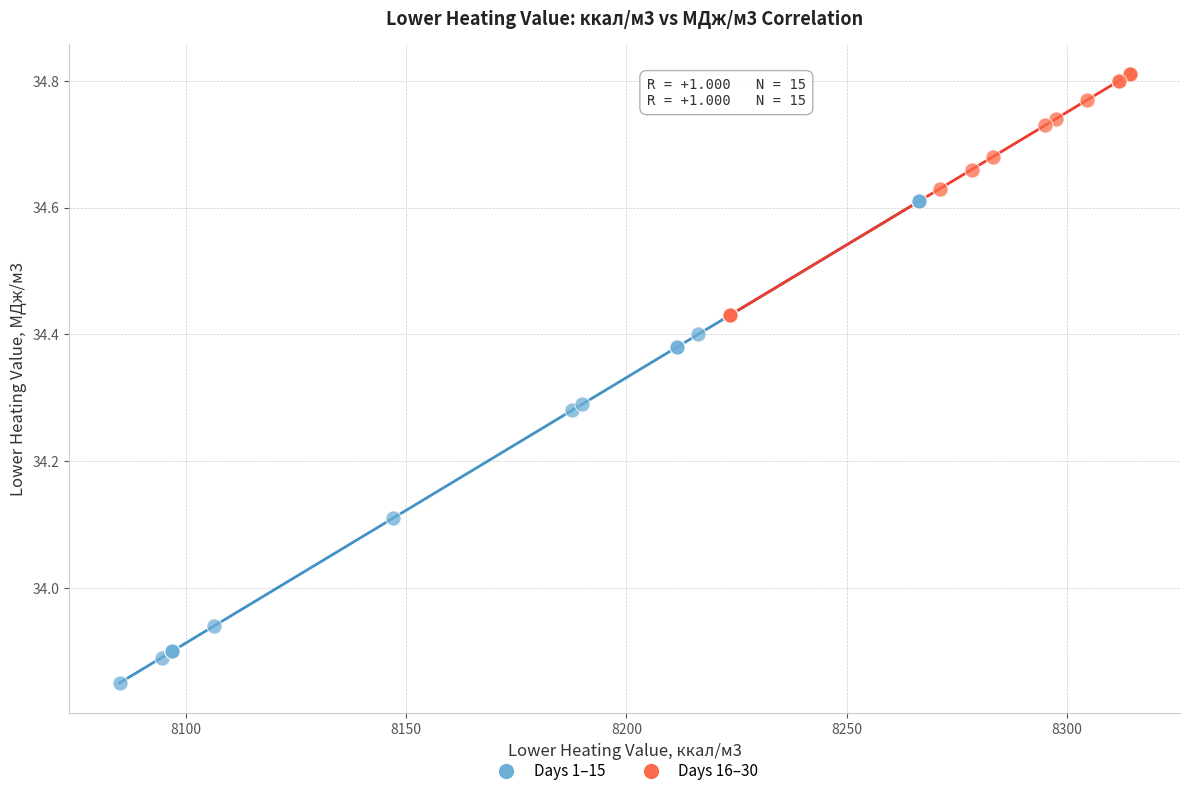

Which series reaches the minimum Y coordinate?

Days 1–15